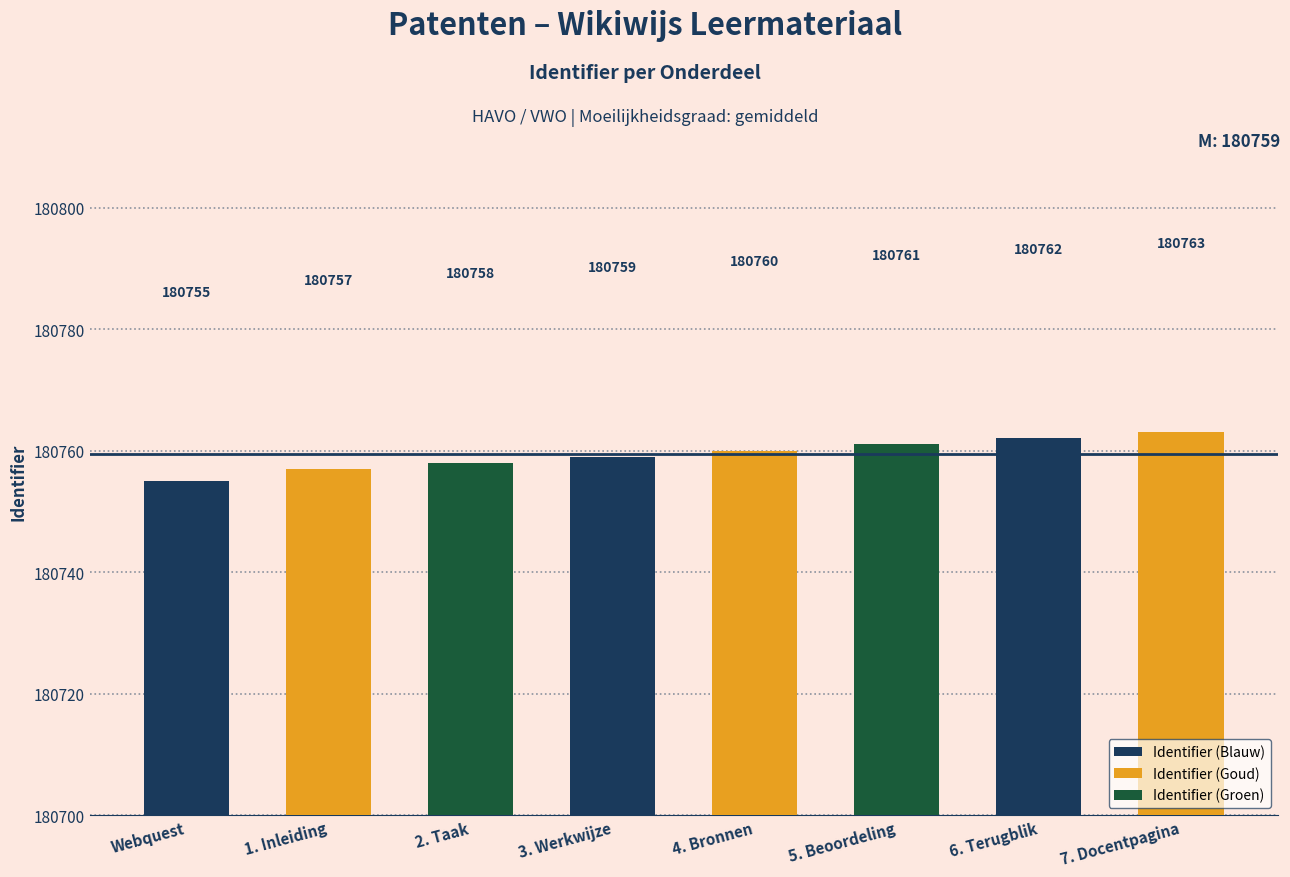

How many series are shown in this chart?

1